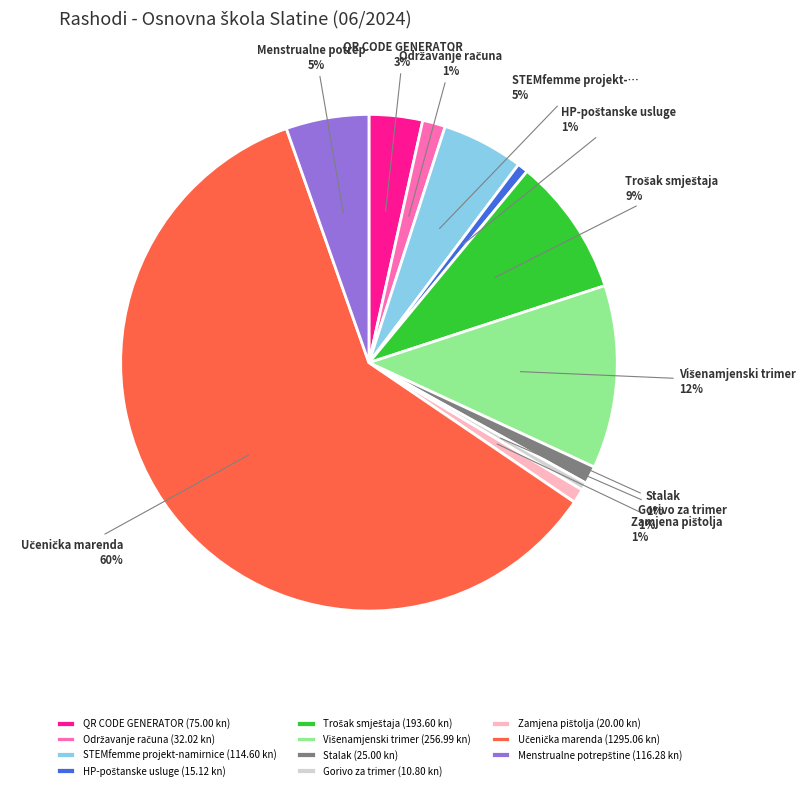

To the nearest percent, what portion does Gorivo za trimer (10.80 kn) represent?

1%